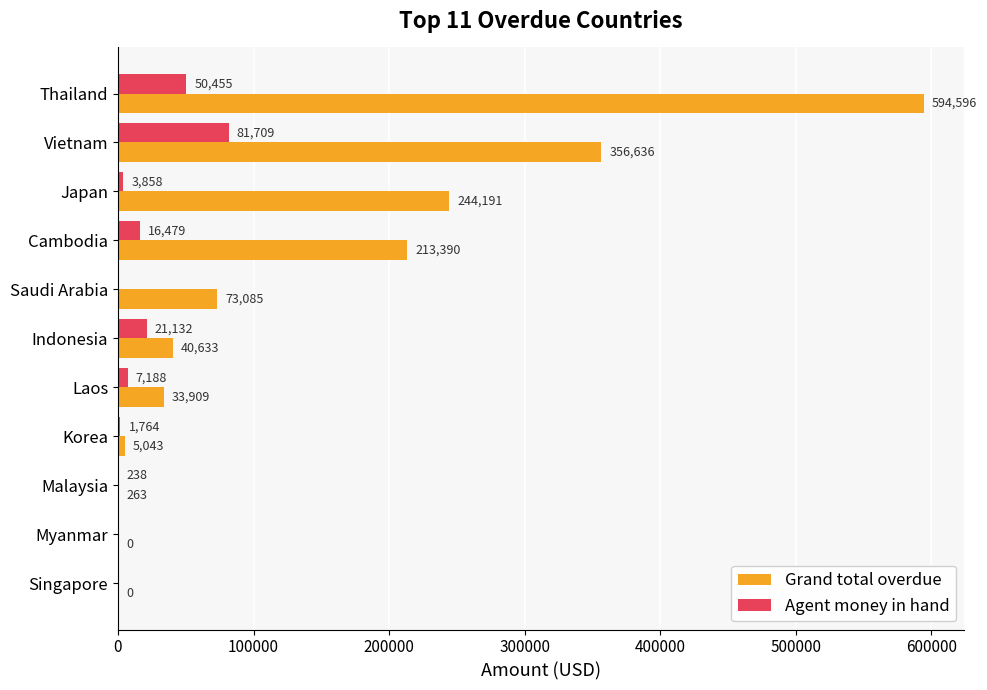

What is the total value across all series at Korea?

6807.0